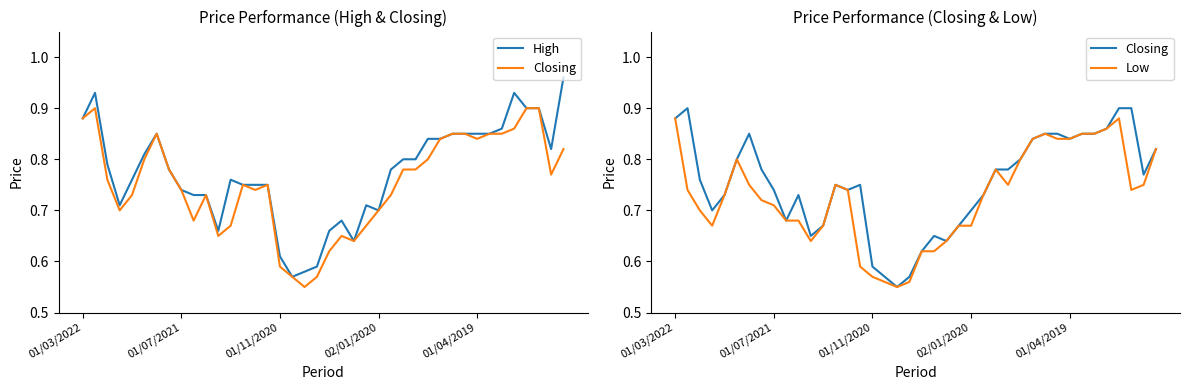

Which has a higher value, 37 or 14?

37